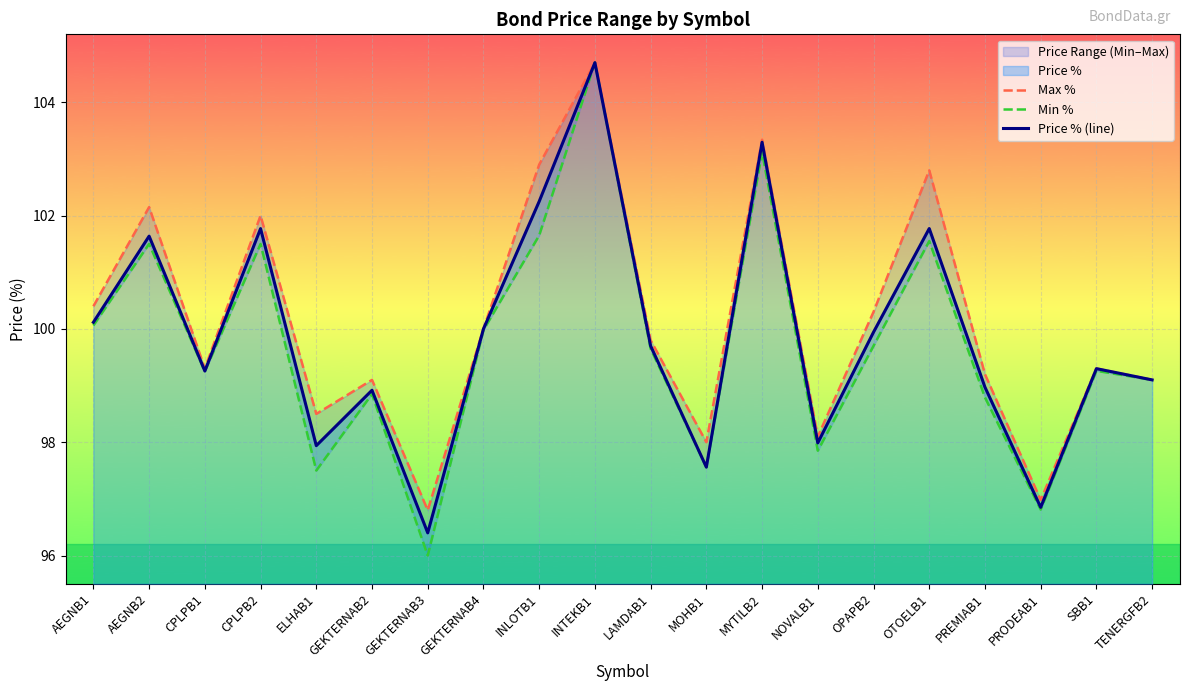

What is the label of the 4th point from the right?

PREMIAB1